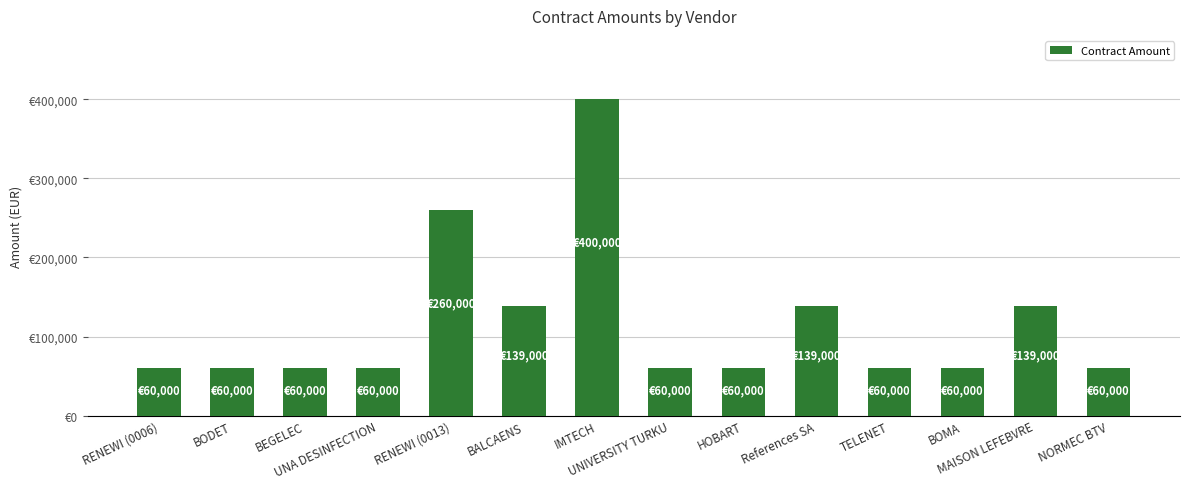

Are the bars horizontal?

No